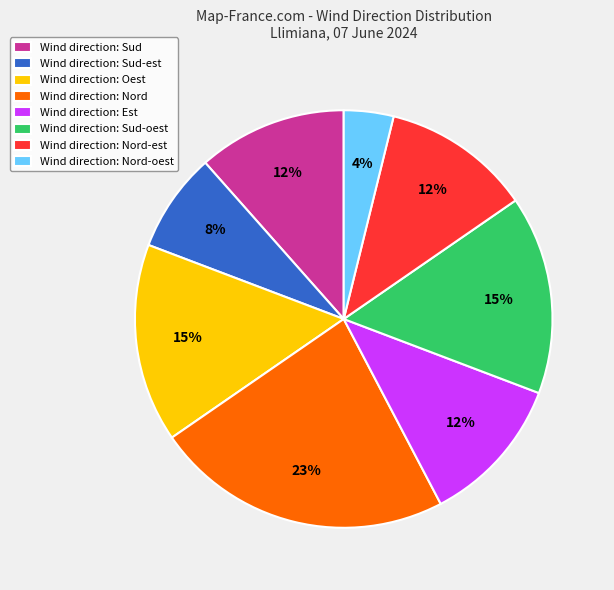

To the nearest percent, what percentage of the pie is Wind direction: Oest?

15%